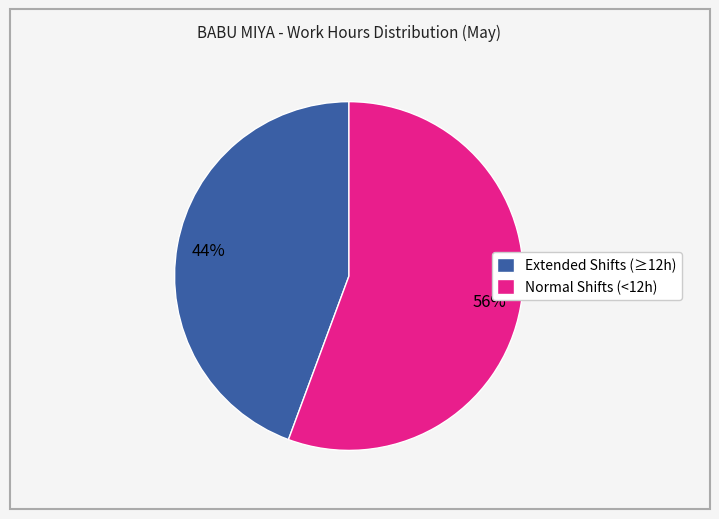

What is the largest slice in the pie chart?

Normal Shifts (<12h)